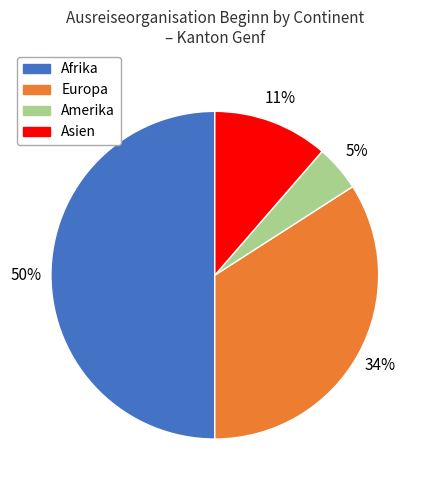

Rank the categories by value from highest to lowest.

Afrika, Europa, Asien, Amerika